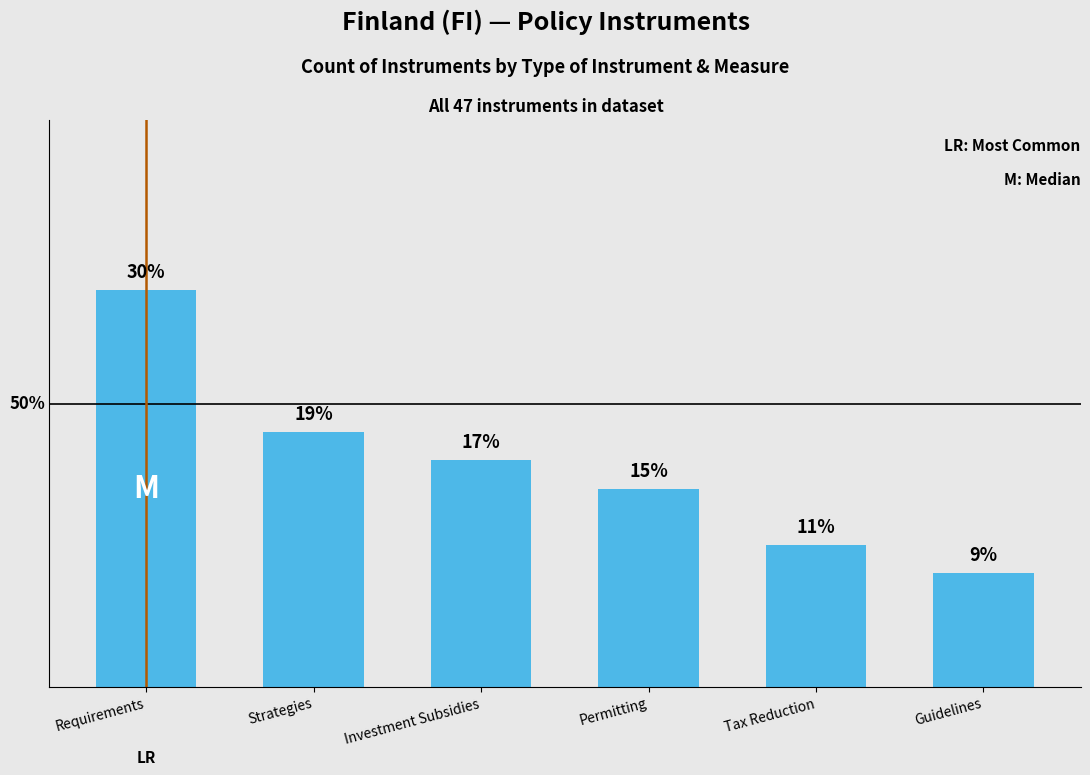

What is the average value?

8